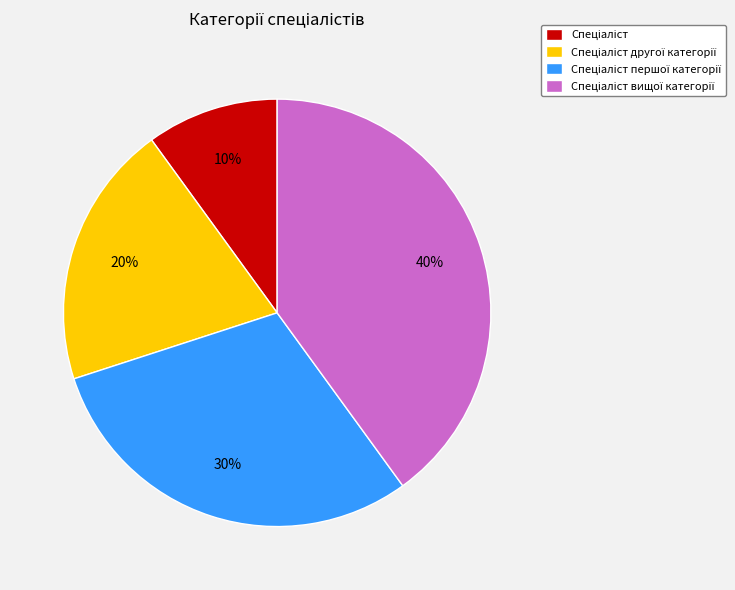

Count the number of slices in the pie.

4